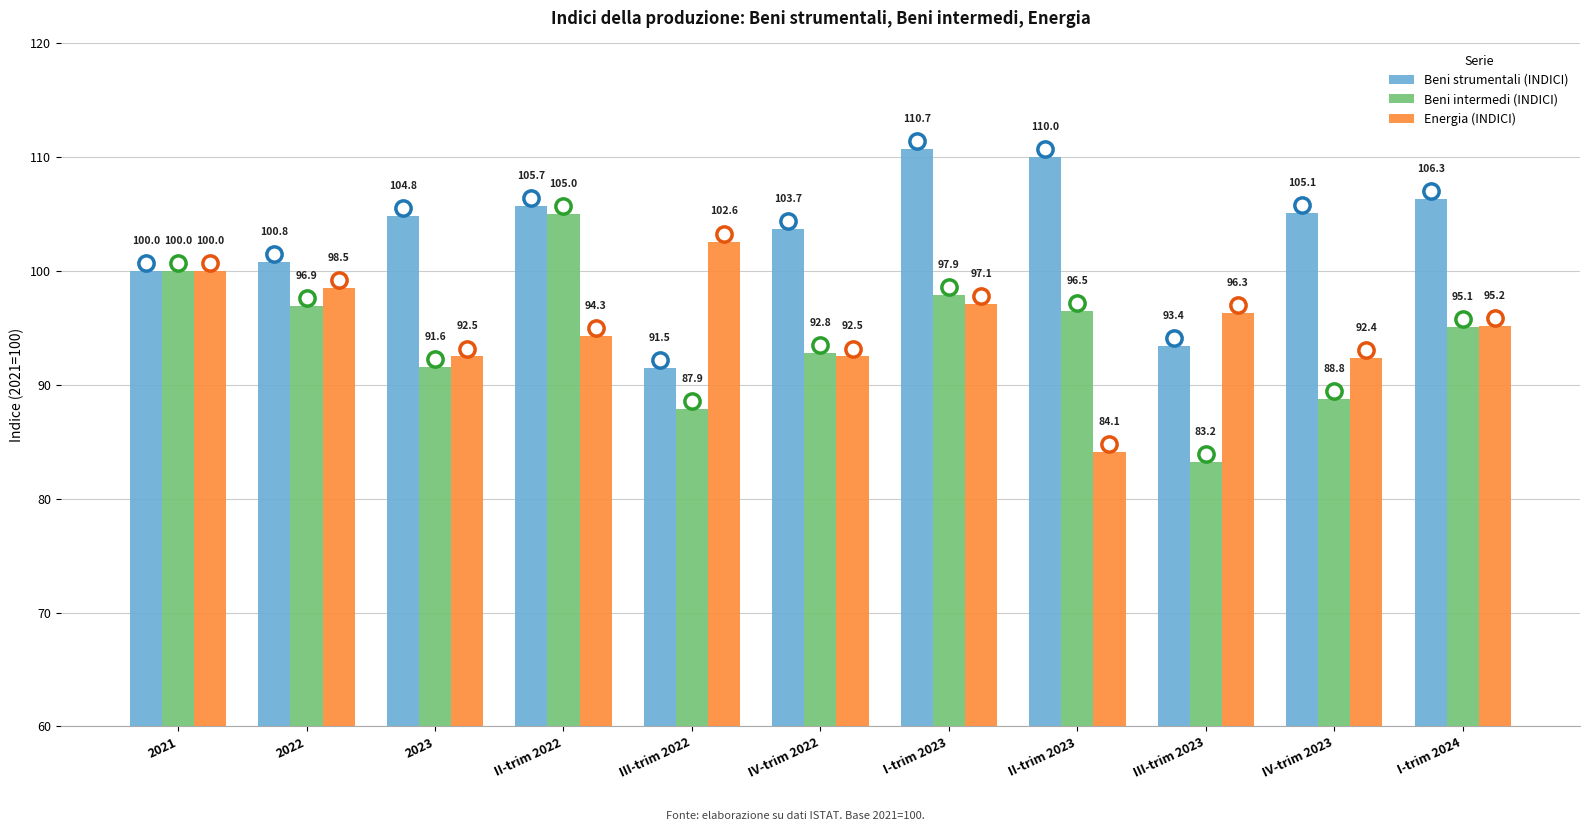

The Energia (INDICI) series shows 95.2 at I-trim 2024. True or false?

True